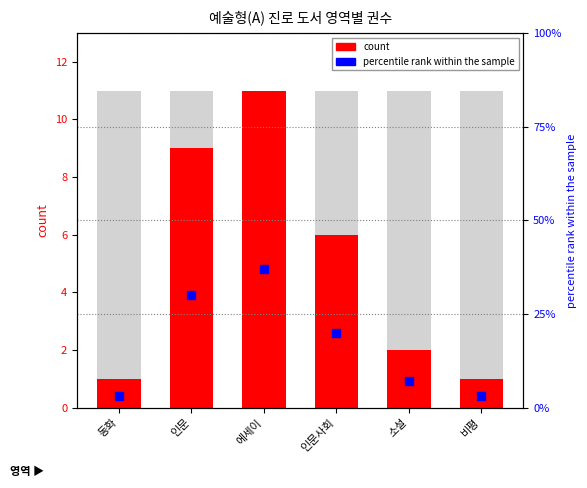

What are all the series names shown in the legend?

count, percentile rank within the sample